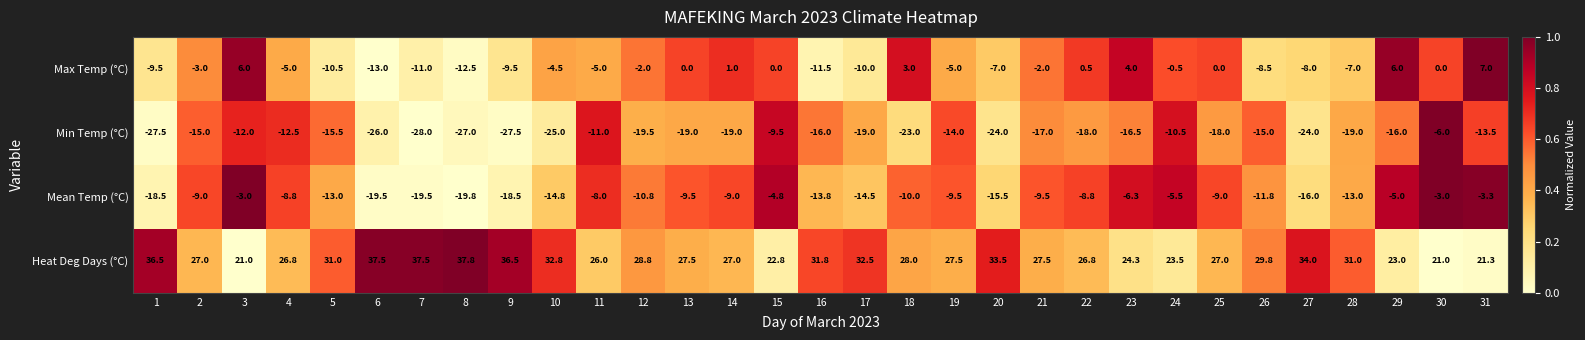

The Max Temp (°C) series shows -5.0 at 19. True or false?

True